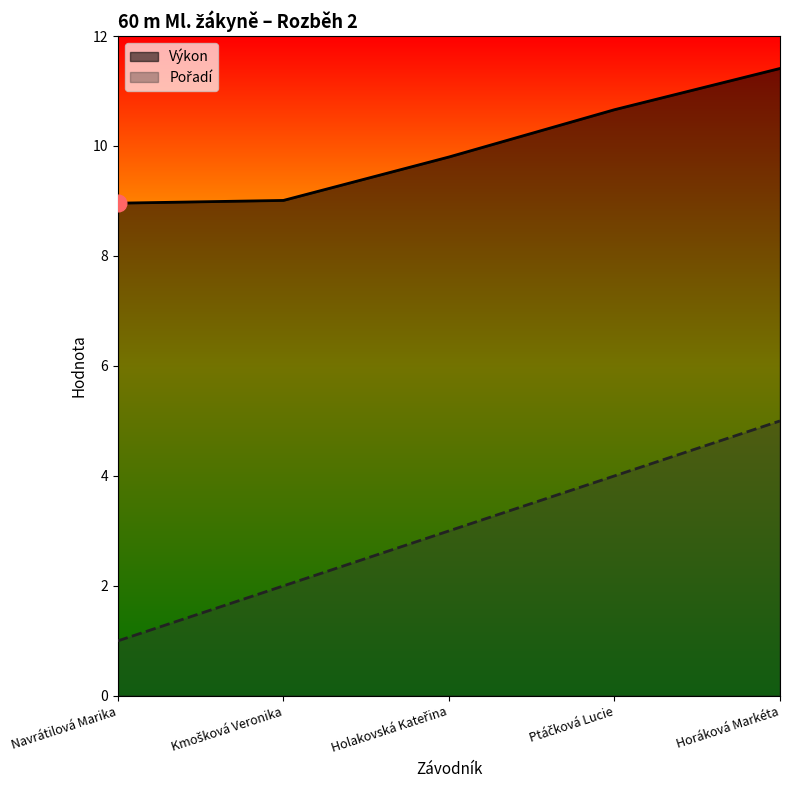

Which series has the largest range (max minus min)?

Pořadí